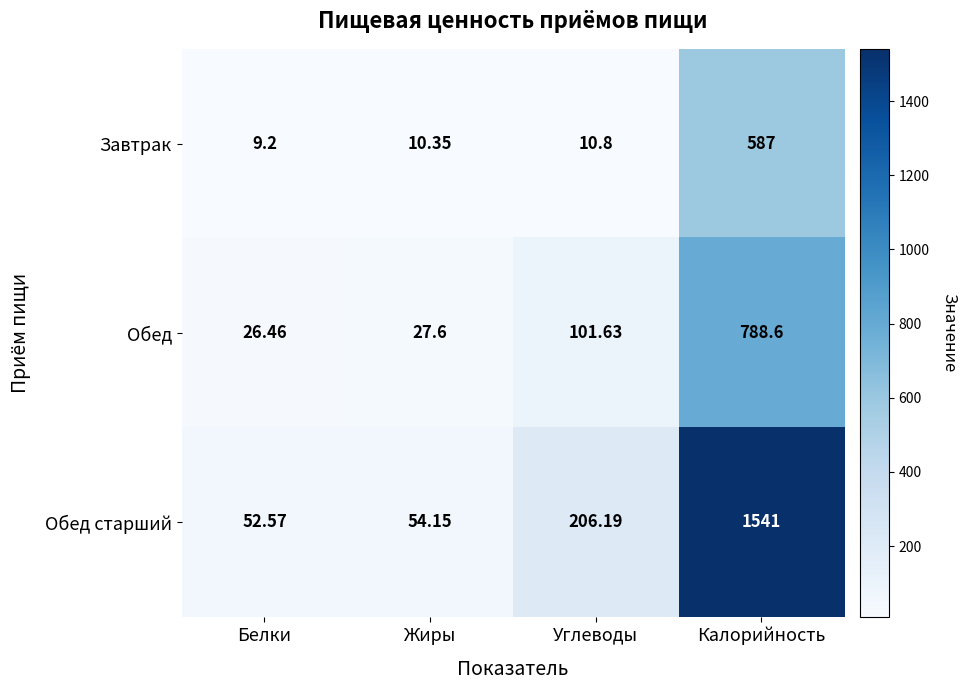

Which series has the largest range (max minus min)?

Обед старший